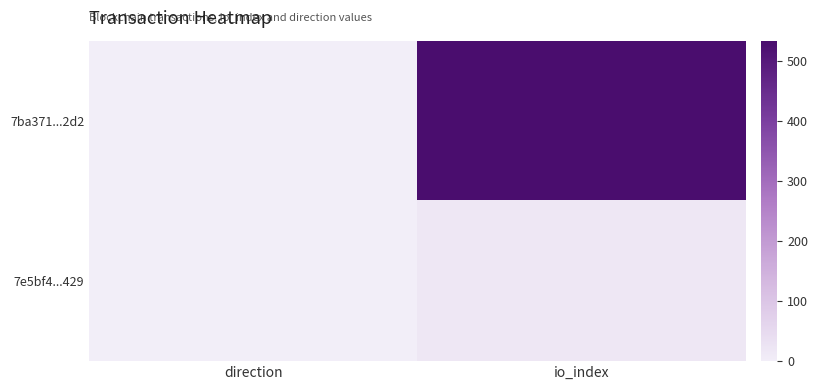

What is the spread (max minus min) of values at direction?

2